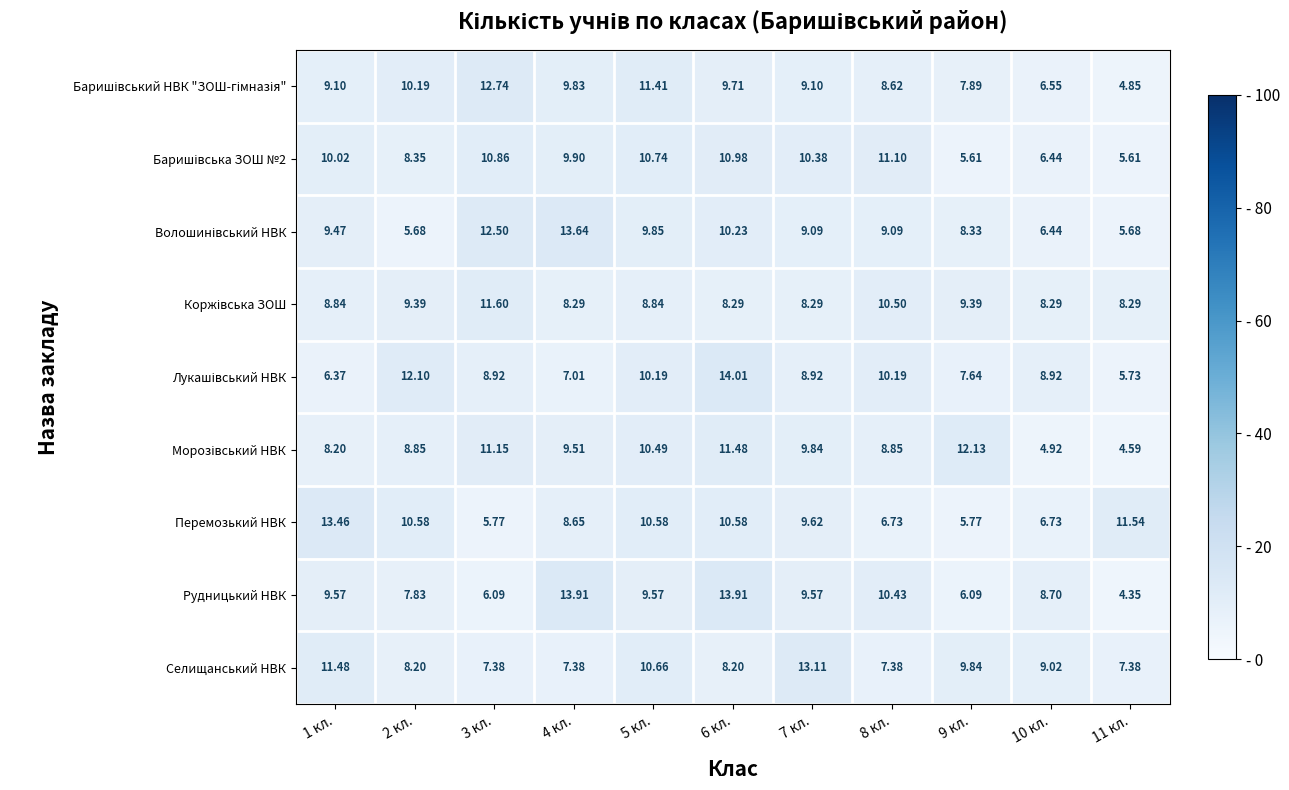

Which series has the largest total across all categories?

Селищанський НВК